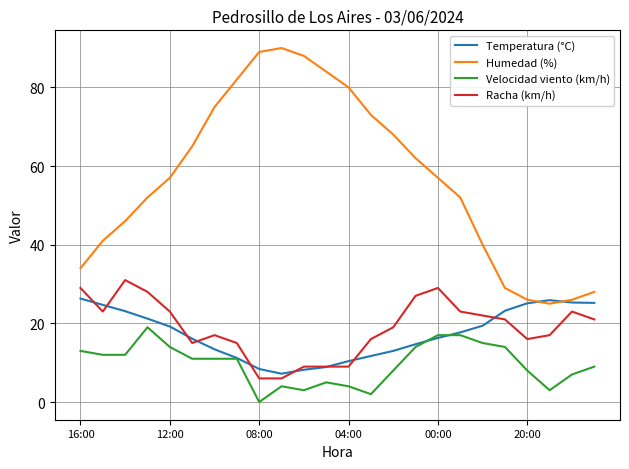

Which series has the largest range (max minus min)?

Humedad (%)